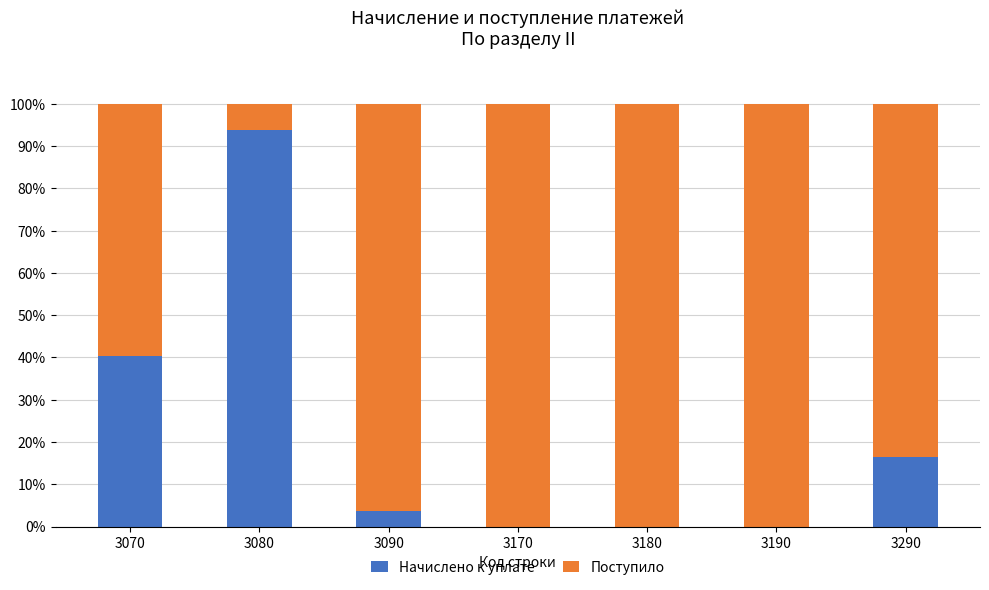

What is the maximum value for Начислено к уплате?

93.9